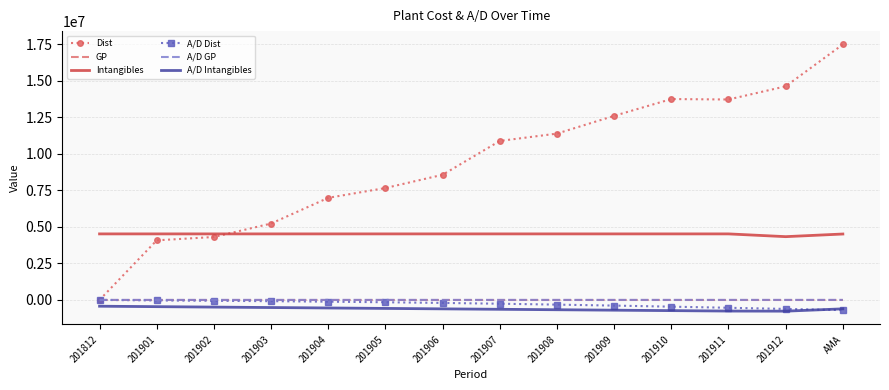

Which category has the highest value in the Dist series?

AMA